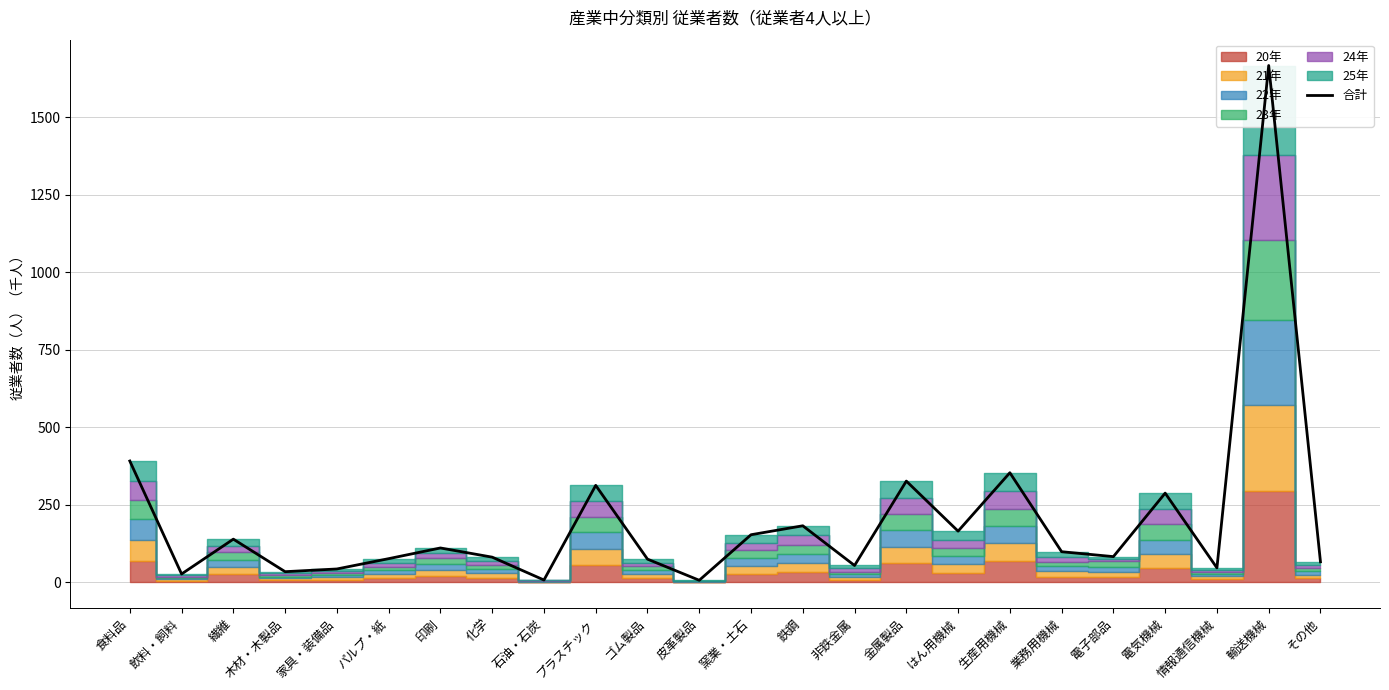

What value does the data have at 木材・木製品?

34.0